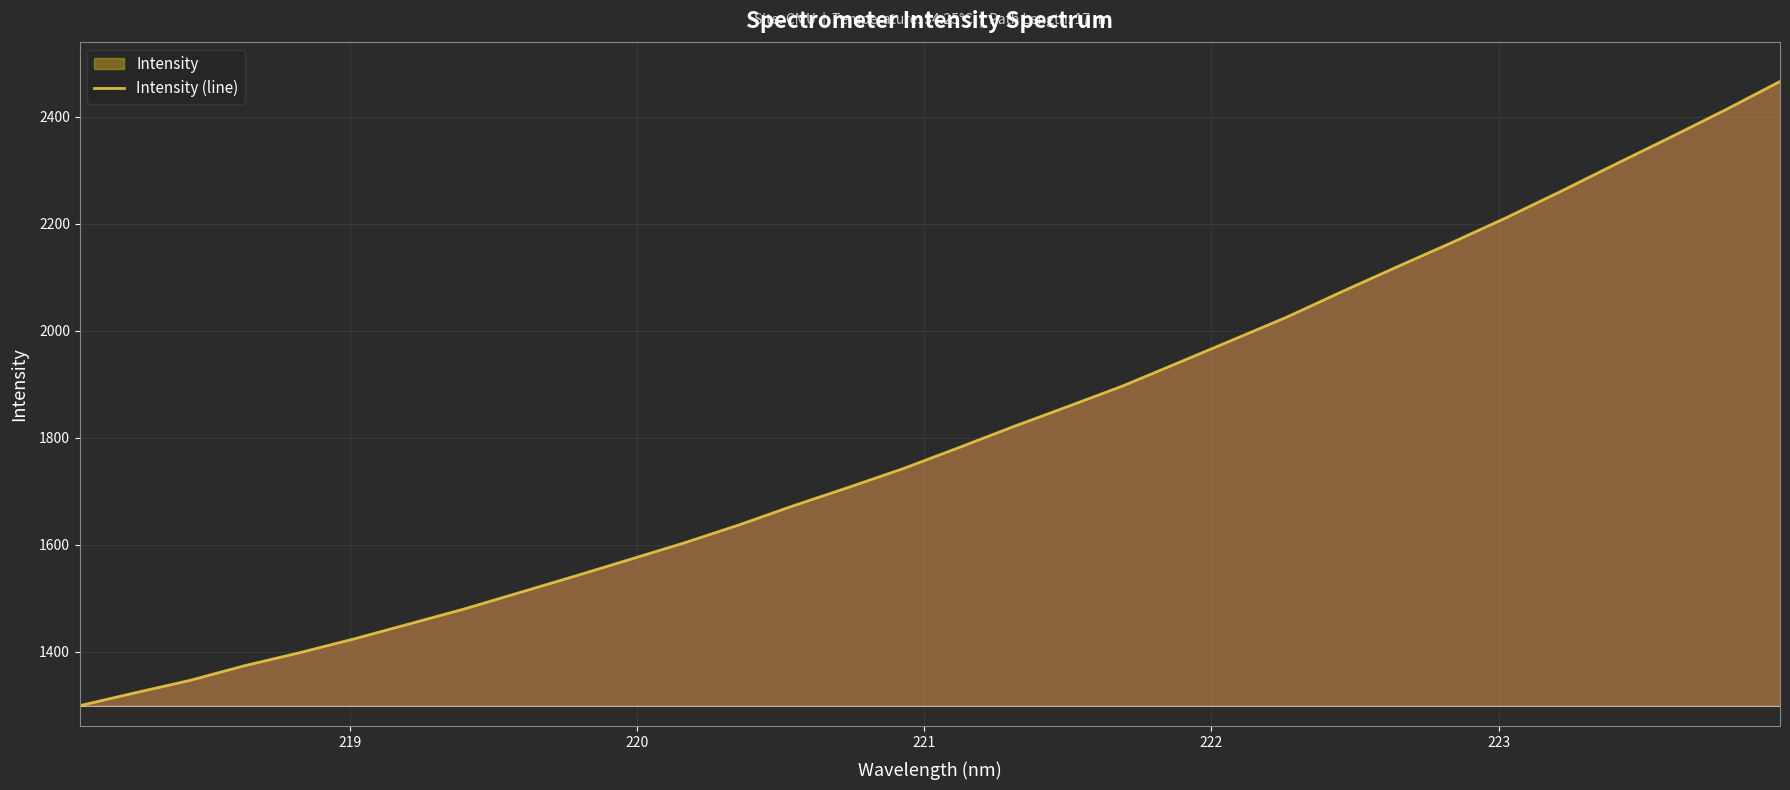

What is the maximum value shown in the chart?

2466.3